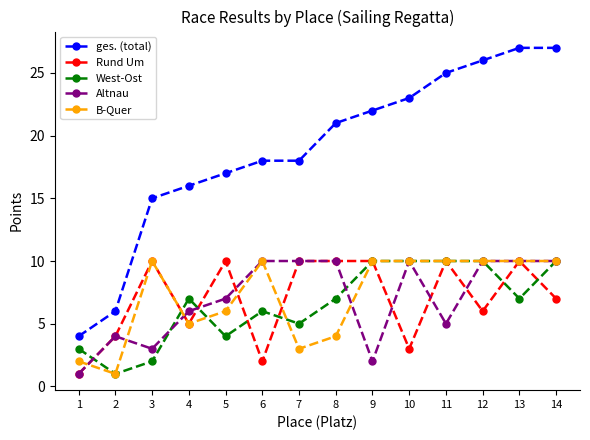

Is the value of ges. (total) at 4 greater than the value of Altnau at 1?

Yes